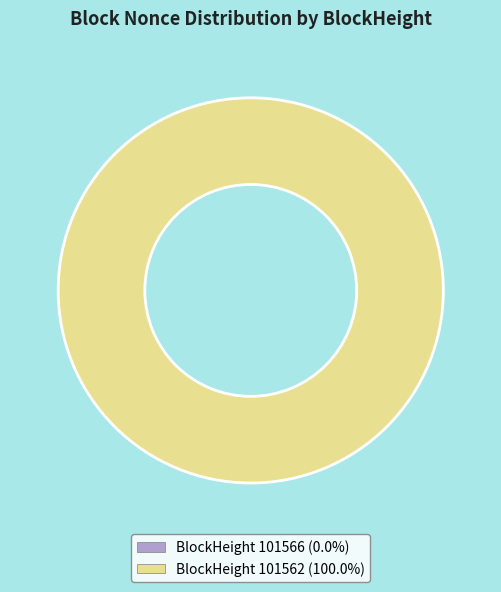

Is there a majority slice in this chart?

Yes